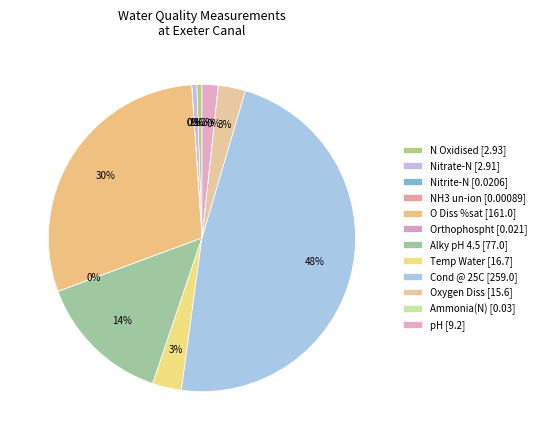

Is there a majority slice in this chart?

No